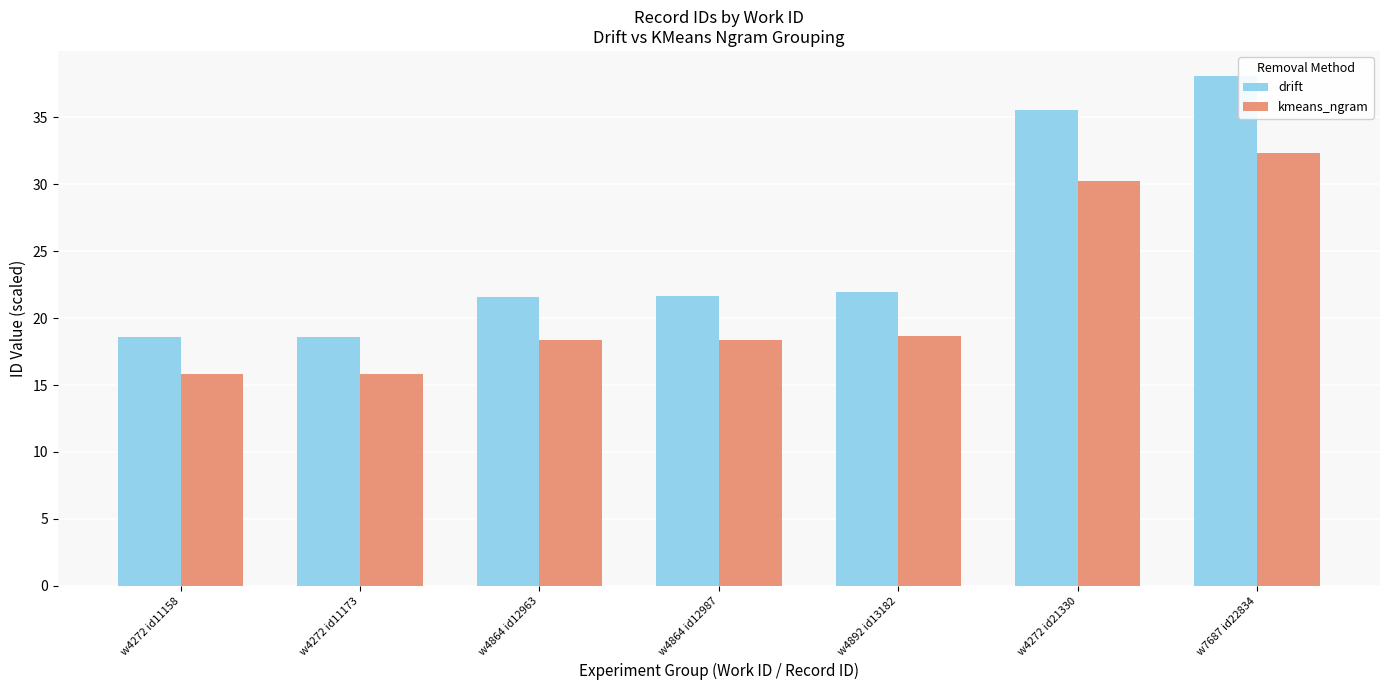

At which category is the sum across all series the highest?

w7687 id22834